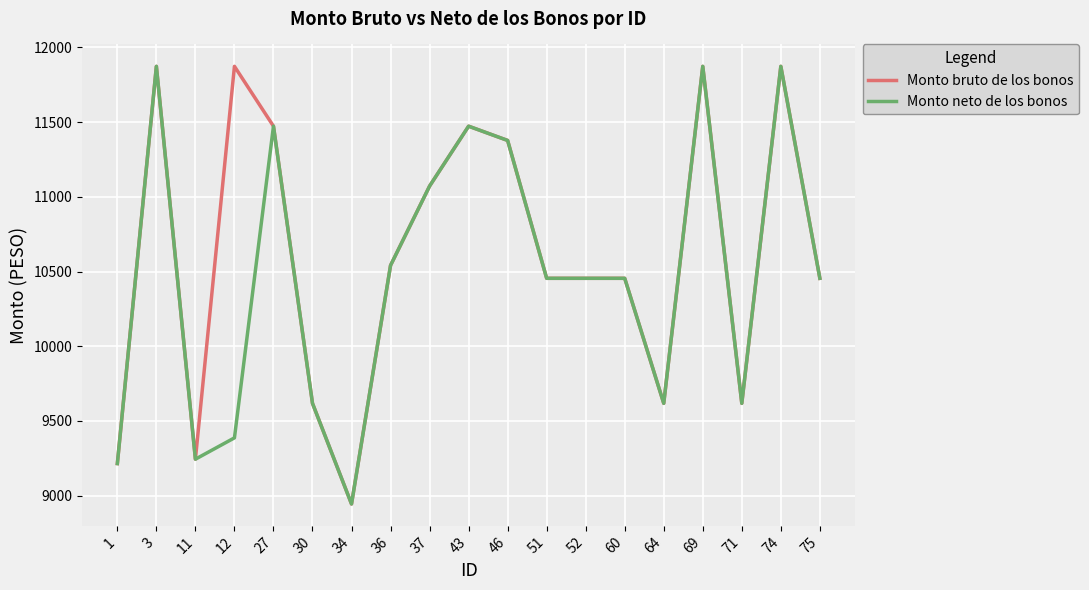

Is the value of Monto bruto de los bonos at 64 greater than the value of Monto neto de los bonos at 74?

No